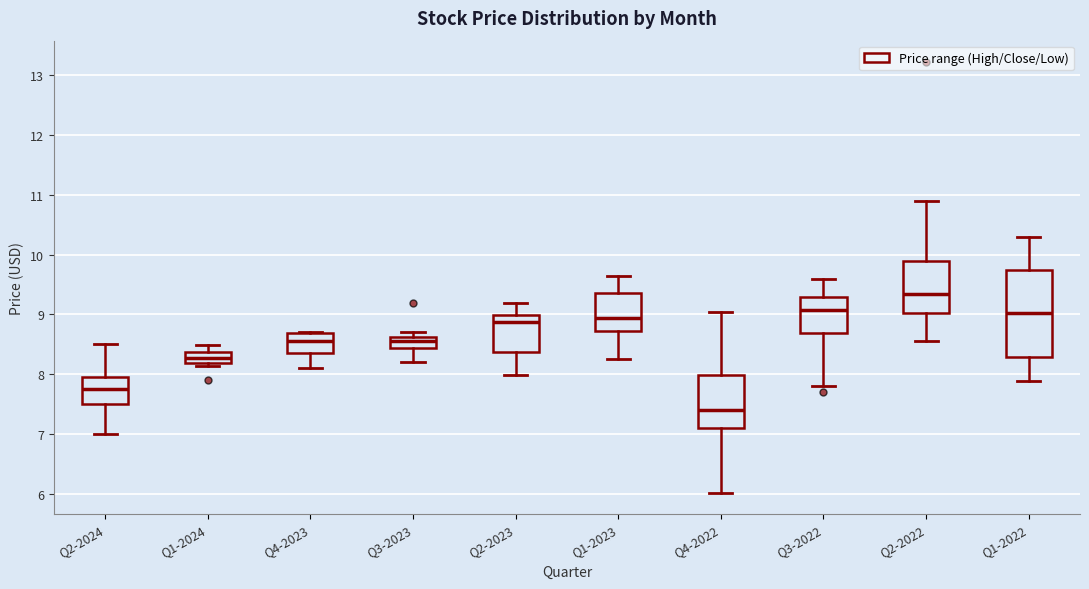

Reading left to right, read every box against the y-axis: the position of its median line, the range the box covers, and the ends of its whiskers. The values are not printed on the chart, so give them approximately, as read against the axis.

Q2-2024: median 7.8, box 7.5 to 8.0, whiskers 7.0 to 8.5
Q1-2024: median 8.3, box 8.2 to 8.4, whiskers 8.1 to 8.5
Q4-2023: median 8.6, box 8.3 to 8.7, whiskers 8.1 to 8.7
Q3-2023: median 8.6 (inside the box), box 8.4 to 8.6, whiskers 8.2 to 8.7
Q2-2023: median 8.9, box 8.4 to 9.0, whiskers 8.0 to 9.2
Q1-2023: median 8.9, box 8.7 to 9.4, whiskers 8.3 to 9.7
Q4-2022: median 7.4, box 7.1 to 8.0, whiskers 6.0 to 9.0
Q3-2022: median 9.1, box 8.7 to 9.3, whiskers 7.8 to 9.6
Q2-2022: median 9.4, box 9.0 to 9.9, whiskers 8.6 to 10.9
Q1-2022: median 9.0, box 8.3 to 9.8, whiskers 7.9 to 10.3